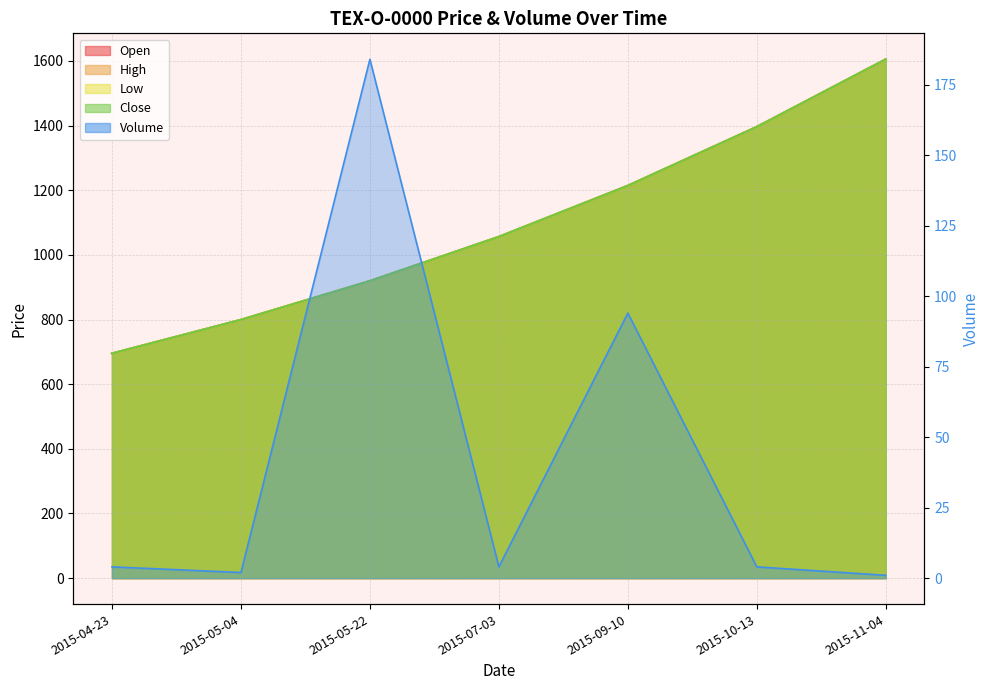

At 2015-04-23, list the series in order from smallest to largest.

Volume, Open, High, Low, Close